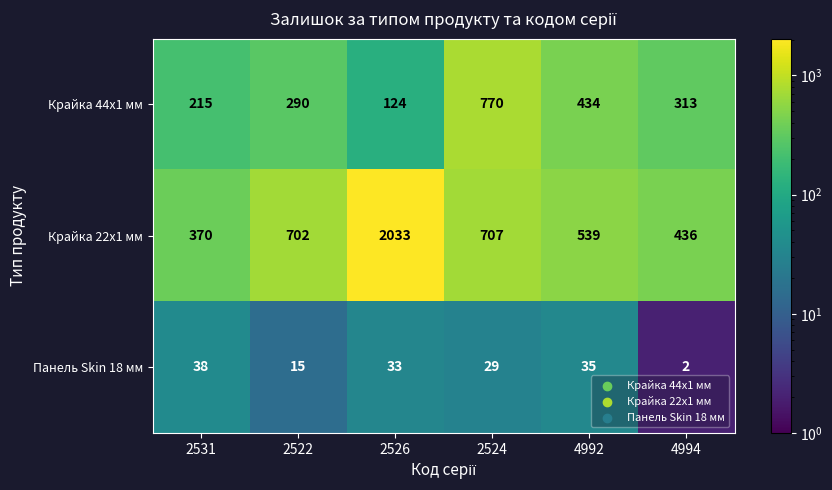

The value of Панель Skin 18 мм at 2522 is 15. True or false?

True